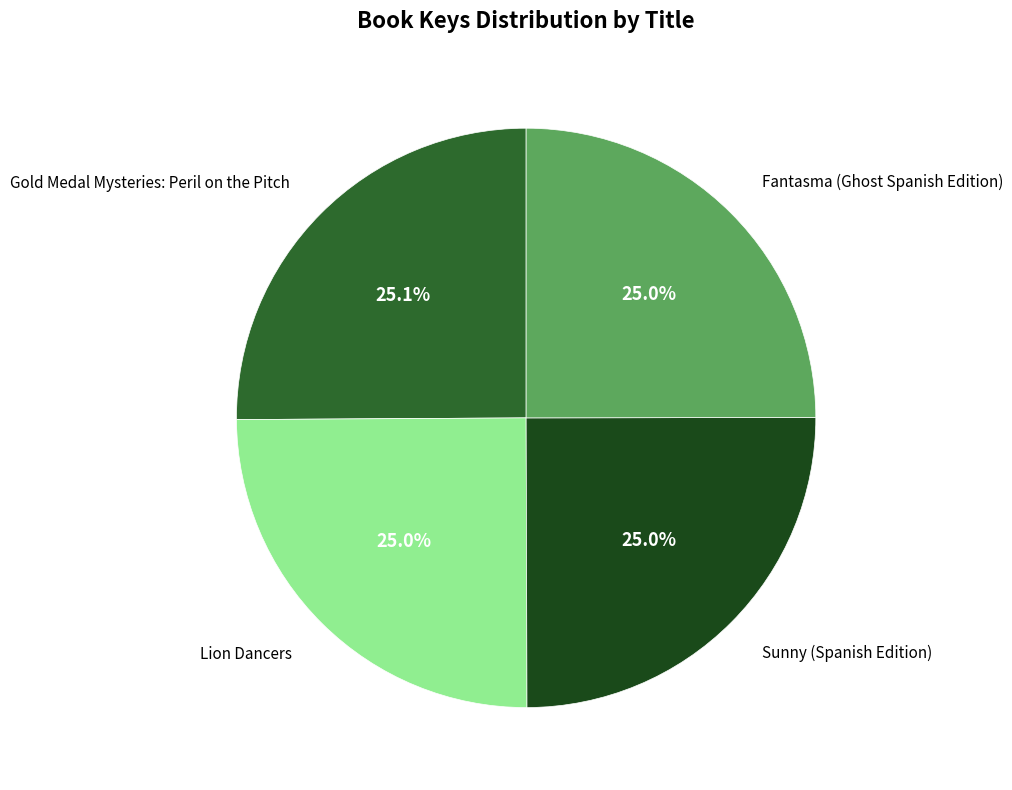

How many slices are in this pie chart?

4